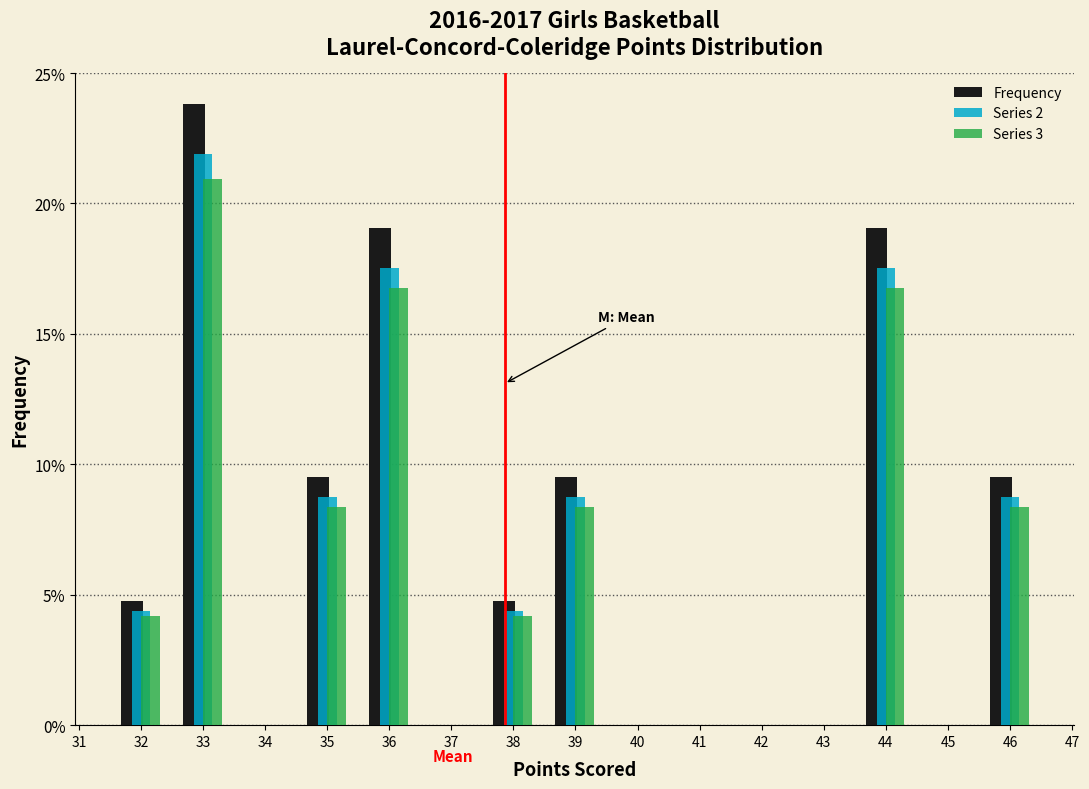

Reading left to right, list every range on the x-axis with the height of the bar of each series over it. The values are not printed on the chart, so give them approximately, as read against the axis.

31.5 to 32.5: Frequency=5.0	Series 2=4.5	Series 3=4.0
32.5 to 33.5: Frequency=24.0	Series 2=22.0	Series 3=21.0
33.5 to 34.5: Frequency=0	Series 2=0	Series 3=0
34.5 to 35.5: Frequency=9.5	Series 2=9.0	Series 3=8.5
35.5 to 36.5: Frequency=19.0	Series 2=17.5	Series 3=17.0
36.5 to 37.5: Frequency=0	Series 2=0	Series 3=0
37.5 to 38.5: Frequency=5.0	Series 2=4.5	Series 3=4.0
38.5 to 39.5: Frequency=9.5	Series 2=9.0	Series 3=8.5
39.5 to 40.5: Frequency=0	Series 2=0	Series 3=0
40.5 to 41.5: Frequency=0	Series 2=0	Series 3=0
41.5 to 42.5: Frequency=0	Series 2=0	Series 3=0
42.5 to 43.5: Frequency=0	Series 2=0	Series 3=0
43.5 to 44.5: Frequency=19.0	Series 2=17.5	Series 3=17.0
44.5 to 45.5: Frequency=0	Series 2=0	Series 3=0
45.5 to 46.5: Frequency=9.5	Series 2=9.0	Series 3=8.5